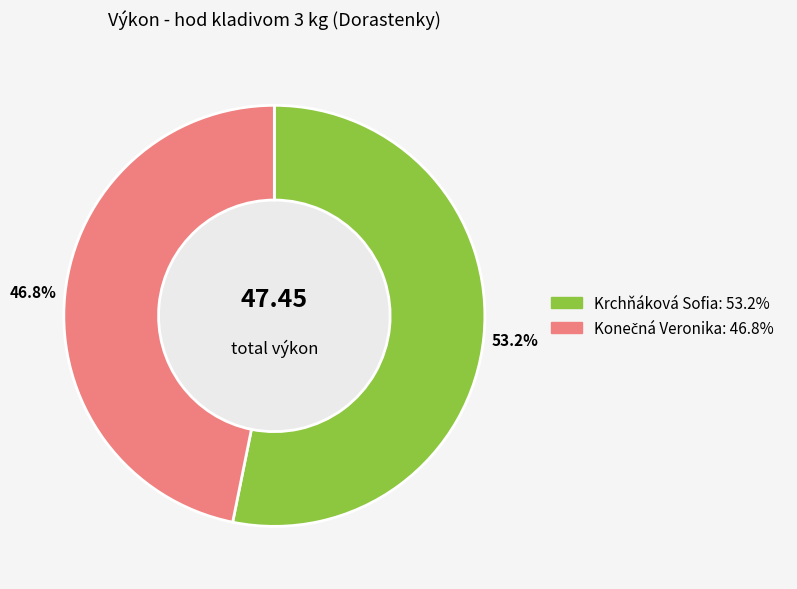

Count the number of slices in the pie.

2